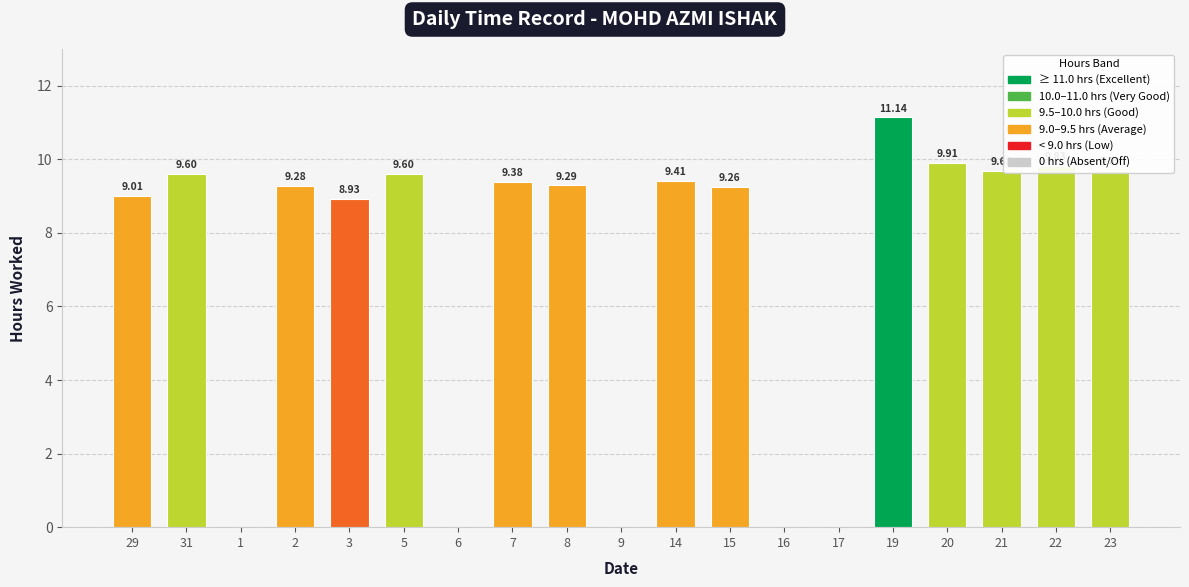

What is the sum of all values?

134.0